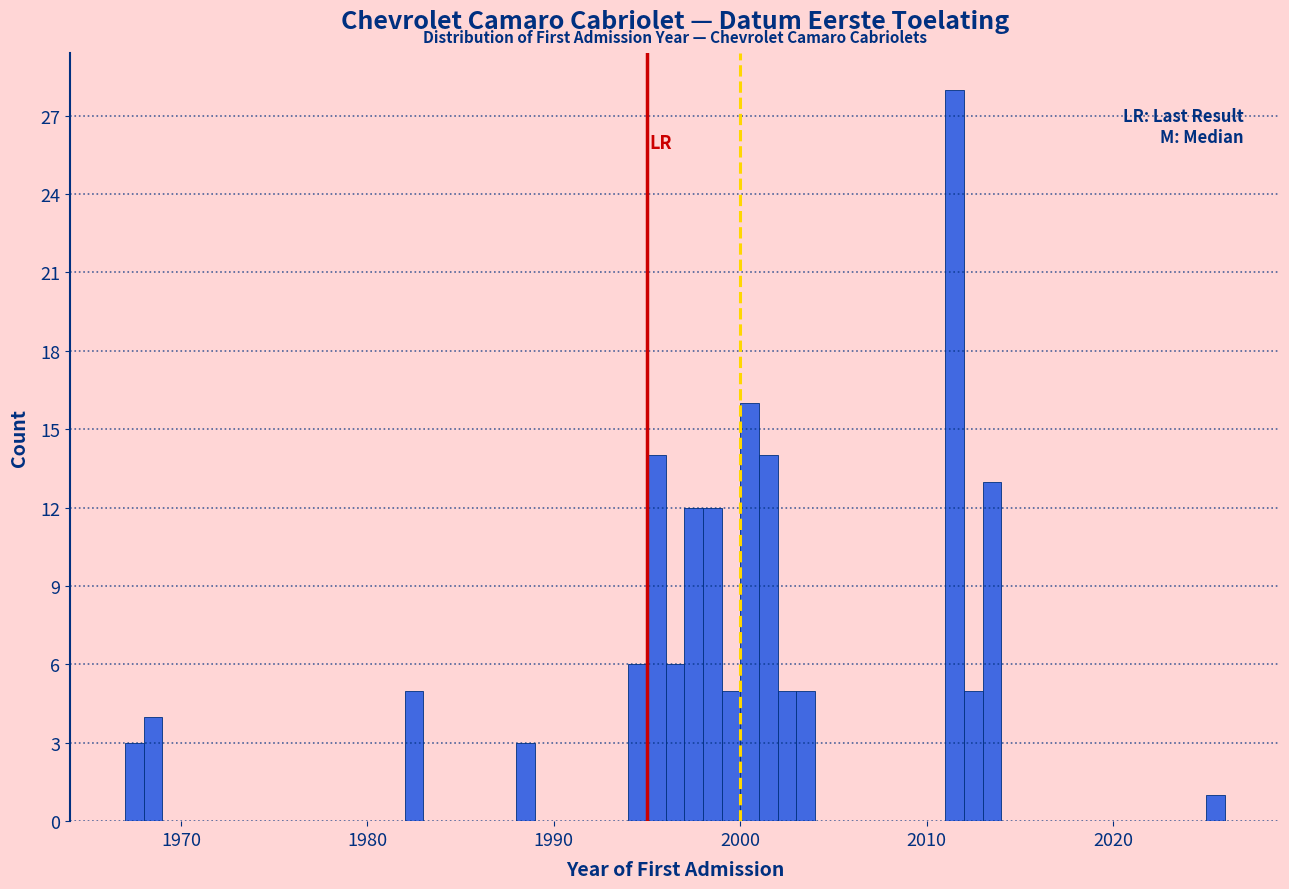

Read against the x-axis, roughly where is the centre of the tallest bar?

2012